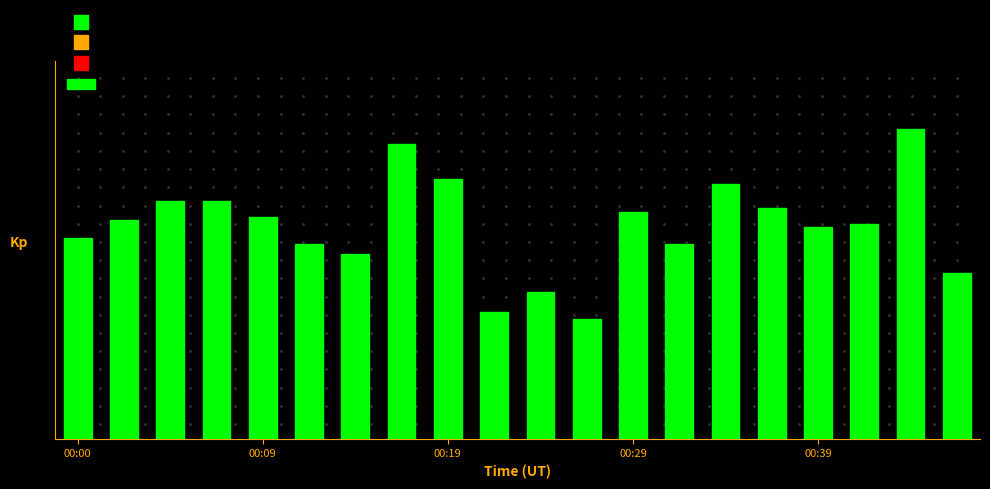

What is the smallest value displayed?

7.9